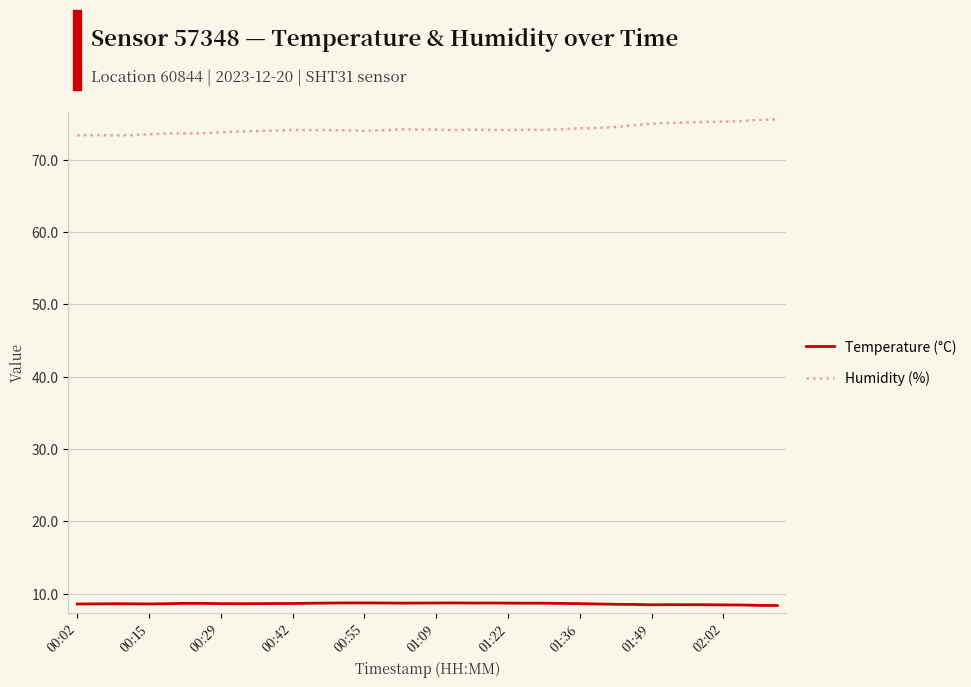

True or false: Humidity (%) and Temperature (°C) cross at least once.

False